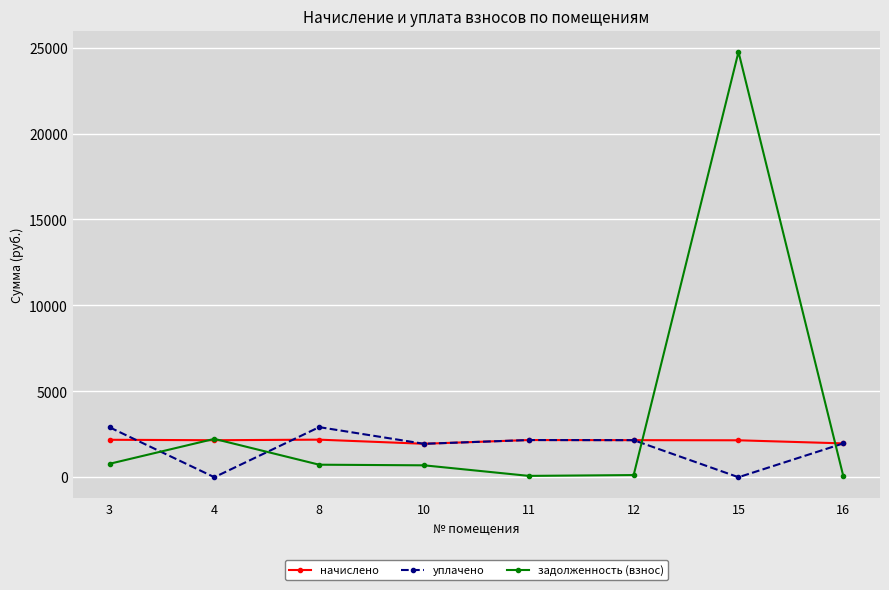

What is the greatest value displayed?

24753.9